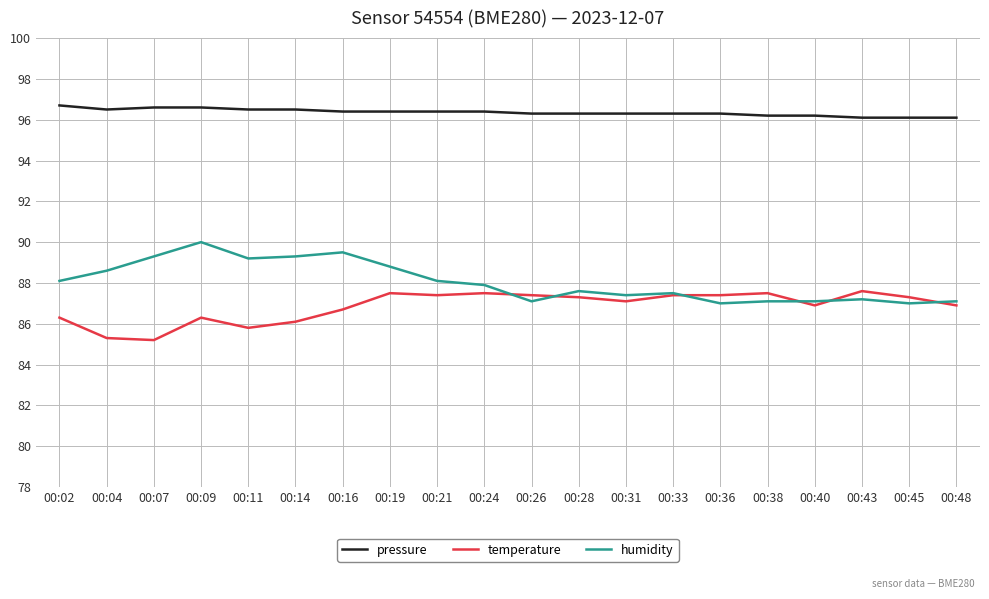

The humidity series shows 152.3 at 00:43. True or false?

False